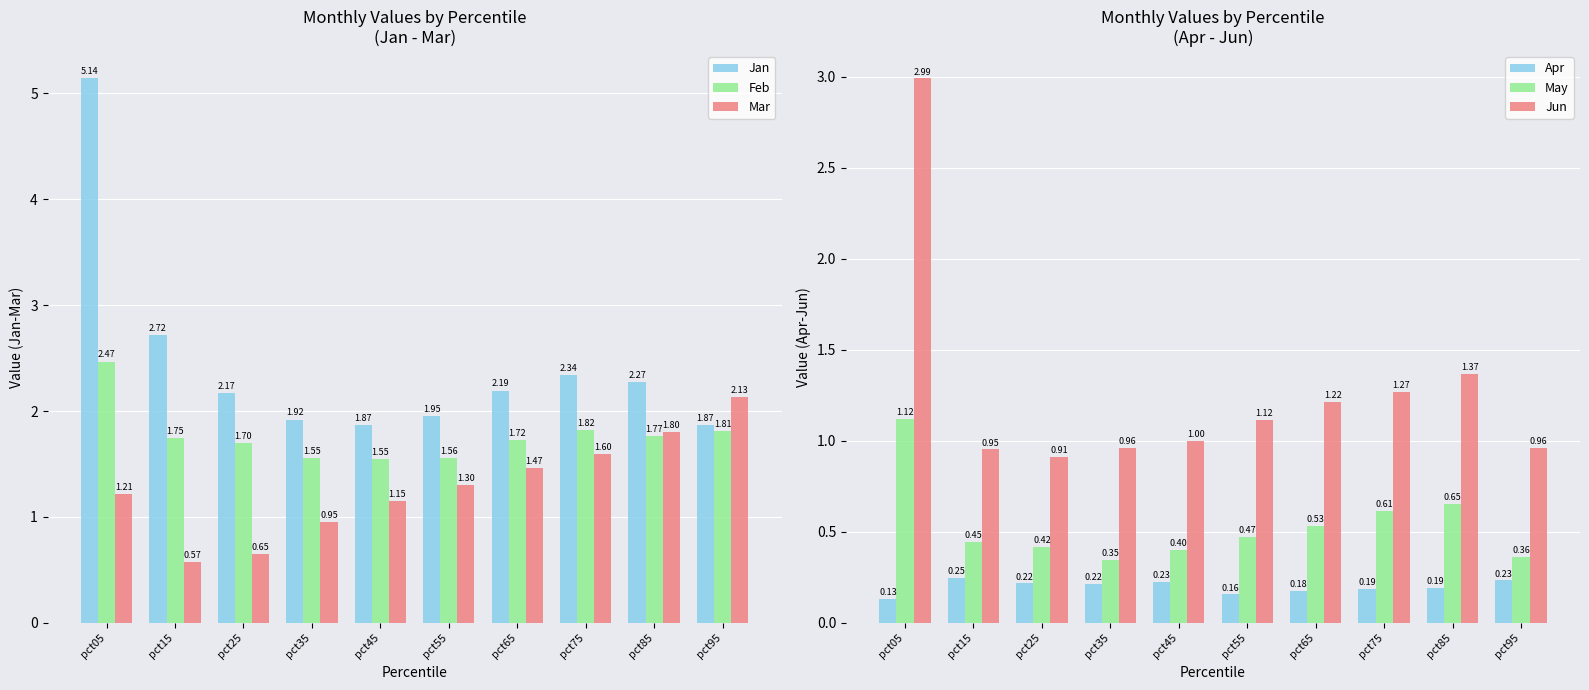

At how many categories does at least one series exceed 4?

1